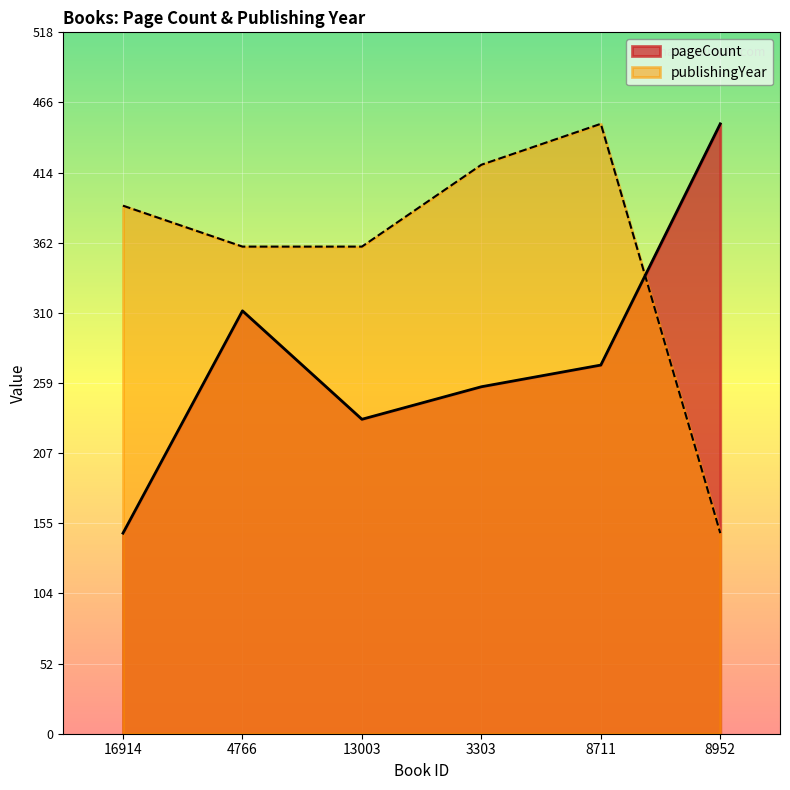

Rank the categories by pageCount value from highest to lowest.

8952, 4766, 8711, 3303, 13003, 16914